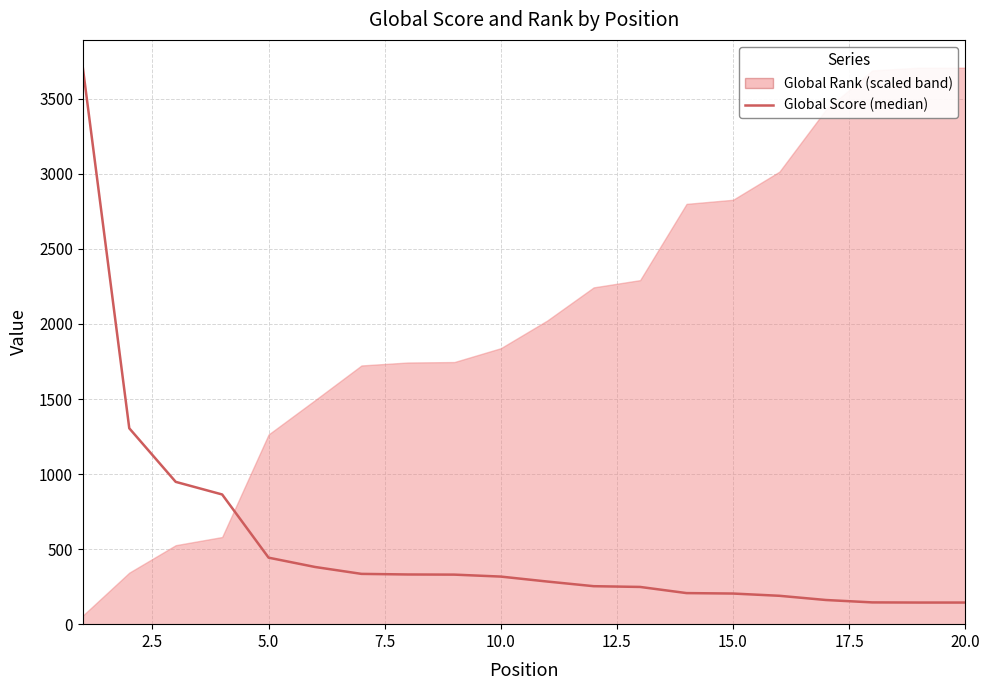

Does the chart have visible grid lines?

Yes